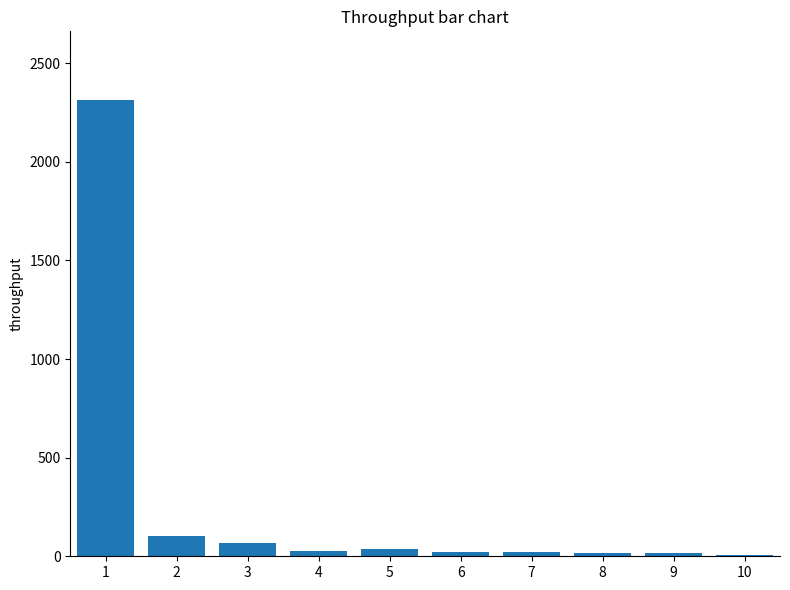

What is the change in value from 4 to 8?

-11